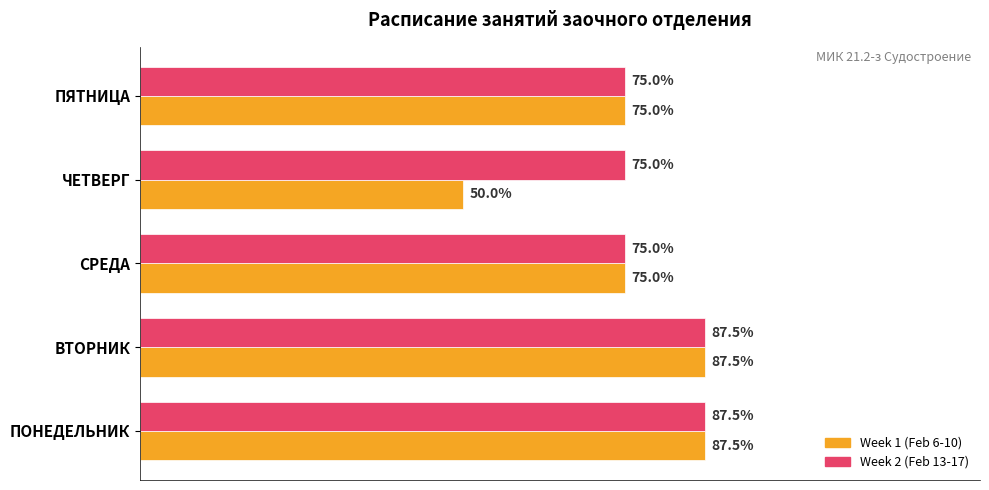

Which series has the largest range (max minus min)?

Week 1 (Feb 6-10)